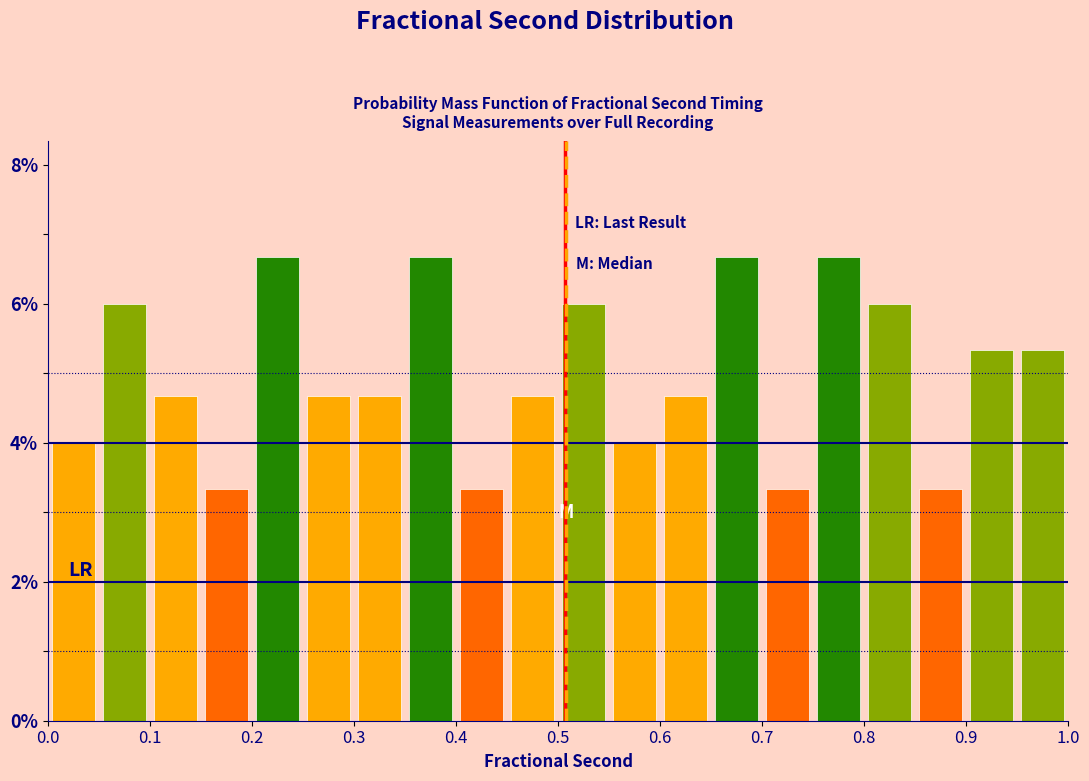

Reading left to right, transcribe this chart: for each bar, give the range it covers on the x-axis and its height. The values are not printed on the chart, so give them approximately, as read against the axis.

0.00 to 0.05: 4.0
0.05 to 0.10: 6.0
0.10 to 0.15: 4.6
0.15 to 0.20: 3.4
0.20 to 0.25: 6.6
0.25 to 0.30: 4.6
0.30 to 0.35: 4.6
0.35 to 0.40: 6.6
0.40 to 0.45: 3.4
0.45 to 0.50: 4.6
0.50 to 0.55: 6.0
0.55 to 0.60: 4.0
0.60 to 0.65: 4.6
0.65 to 0.70: 6.6
0.70 to 0.75: 3.4
0.75 to 0.80: 6.6
0.80 to 0.85: 6.0
0.85 to 0.90: 3.4
0.90 to 0.95: 5.4
0.95 to 1.00: 5.4